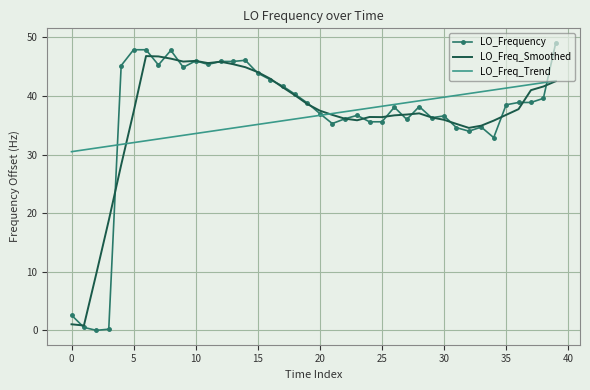

Which series has the widest spread of values?

LO_Frequency